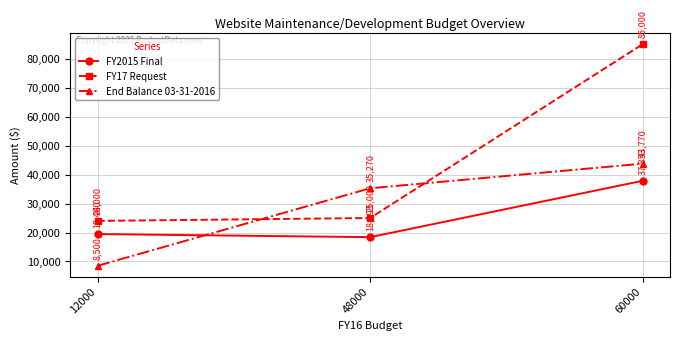

What is the difference between the highest and lowest values at 48000?

16876.4